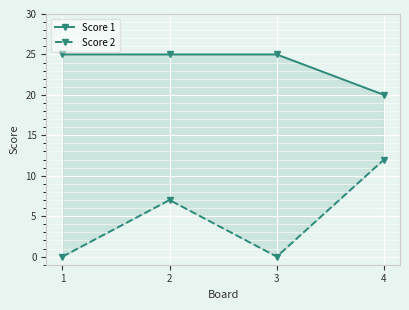

Reading left to right, list all the values displayed in this chart.

Score 1: 25	25	25	20
Score 2: 0	7	0	12